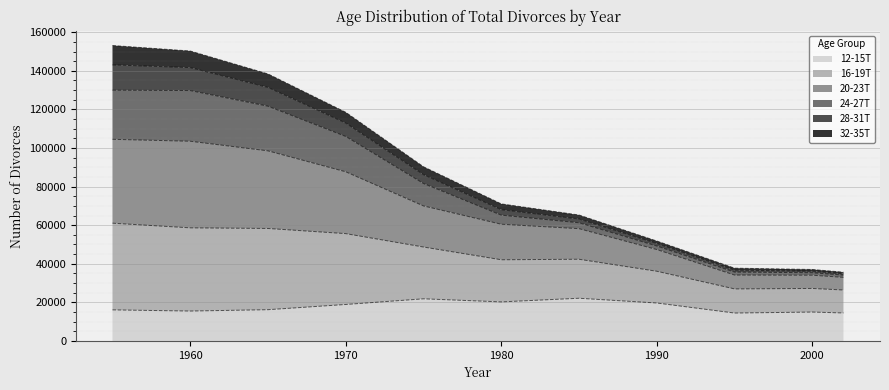

The 12-15T series shows 14968 at 2000. True or false?

True